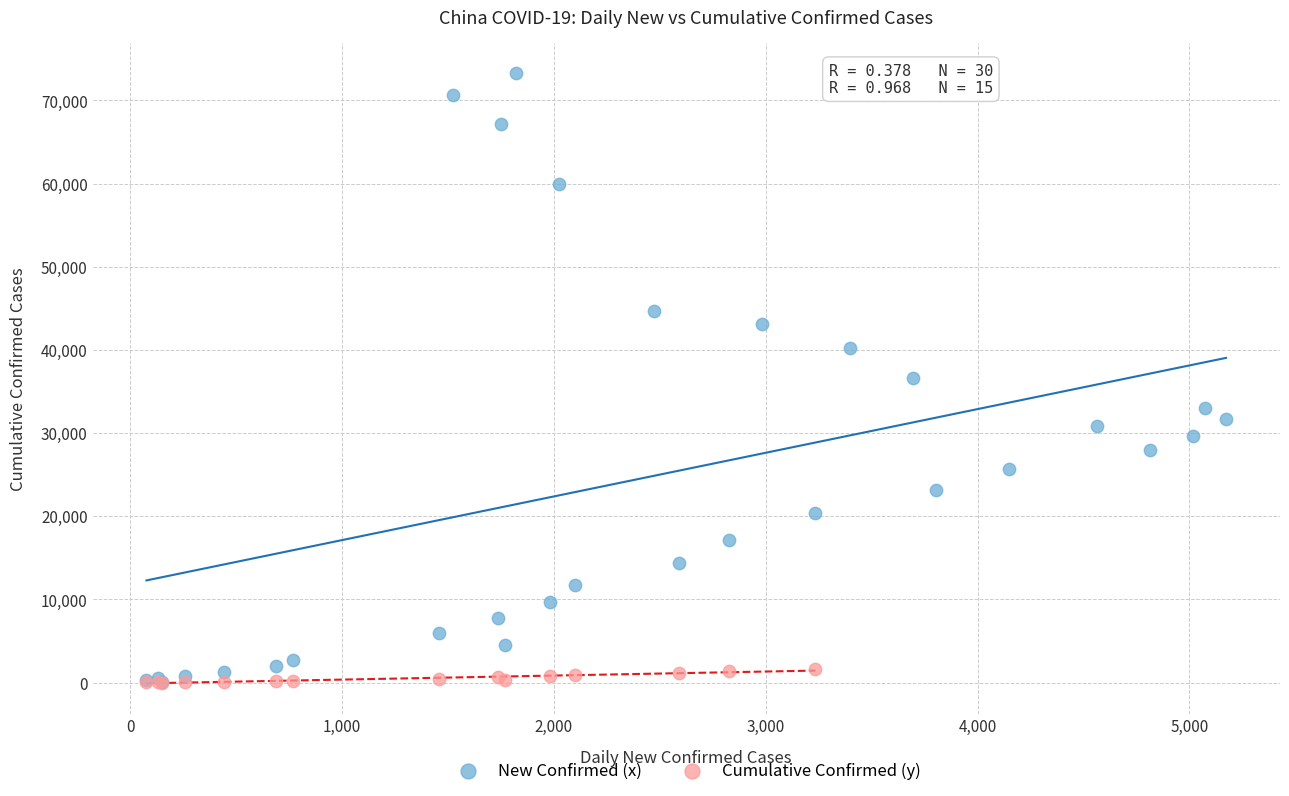

Which series contains the highest Y value?

New Confirmed (x)